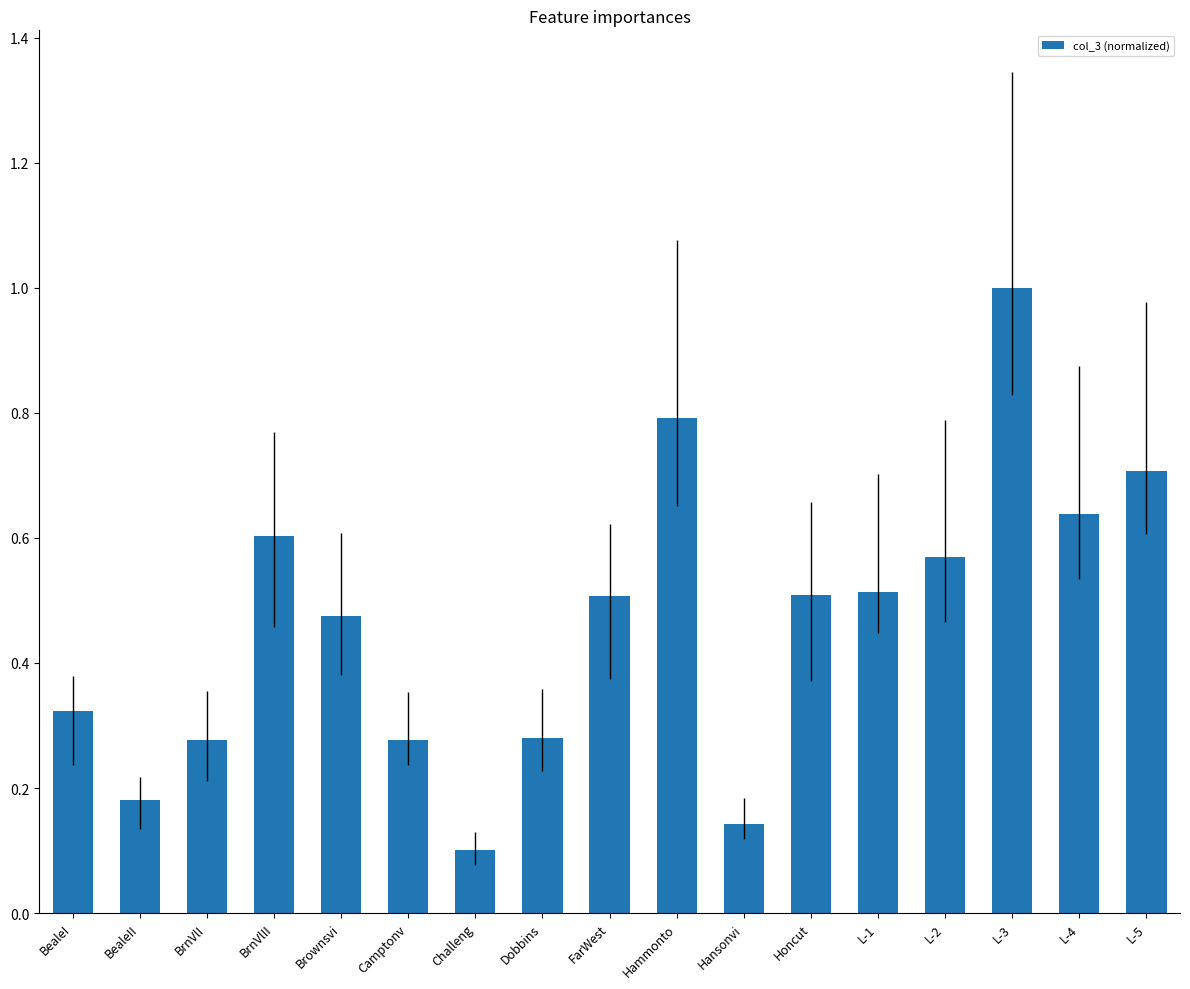

What is the greatest value displayed?

1.0